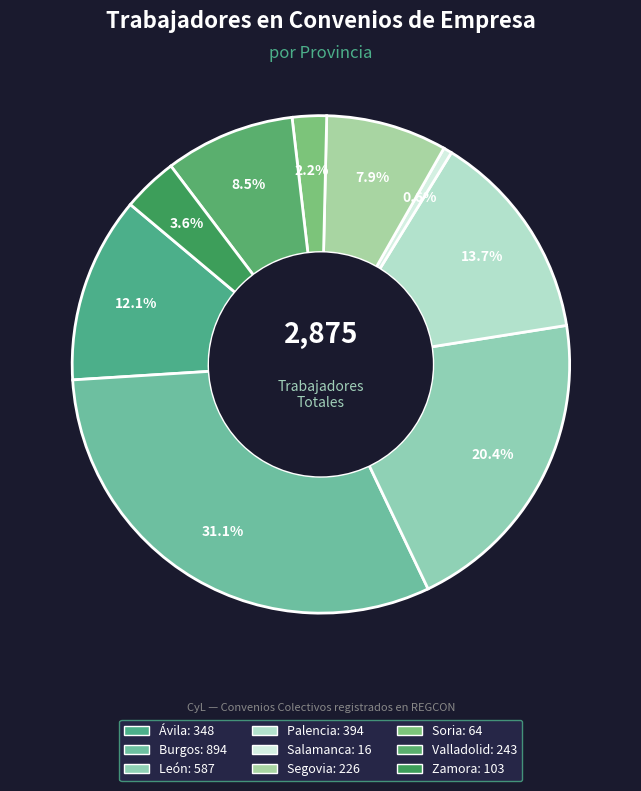

The Salamanca slice represents 11% of the pie. True or false?

False